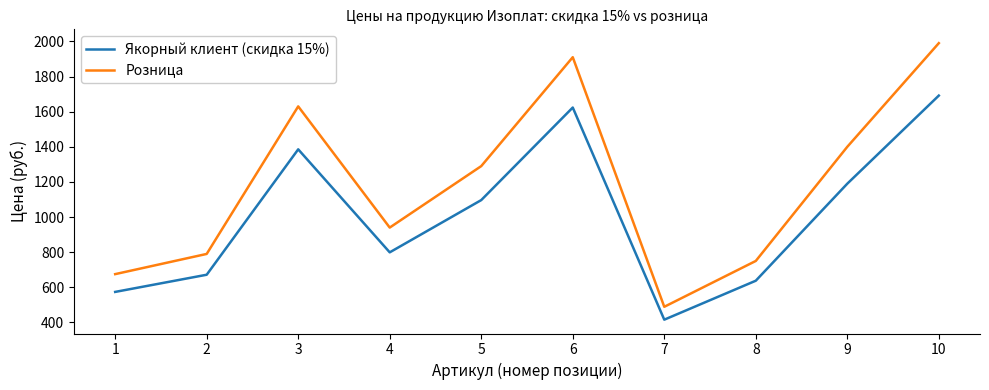

What is the average value of the Розница series?

1186.4